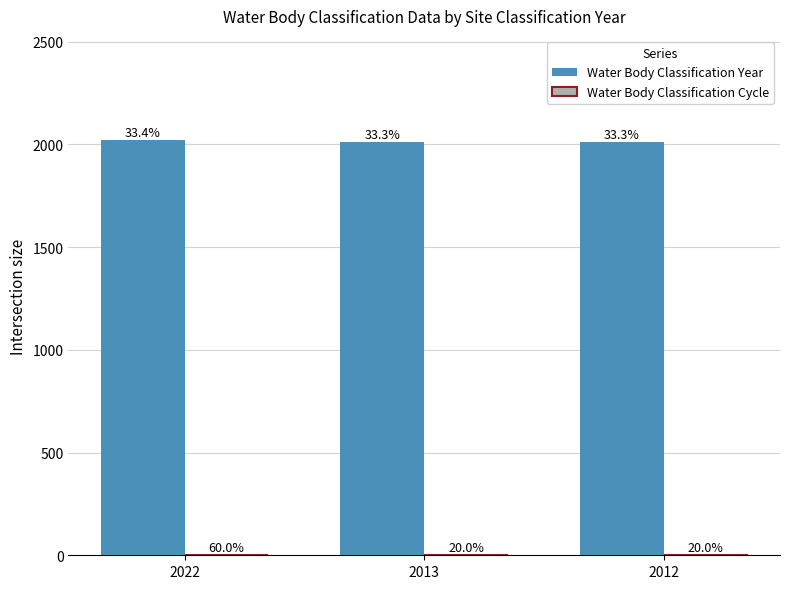

Does the chart contain stacked bars?

No